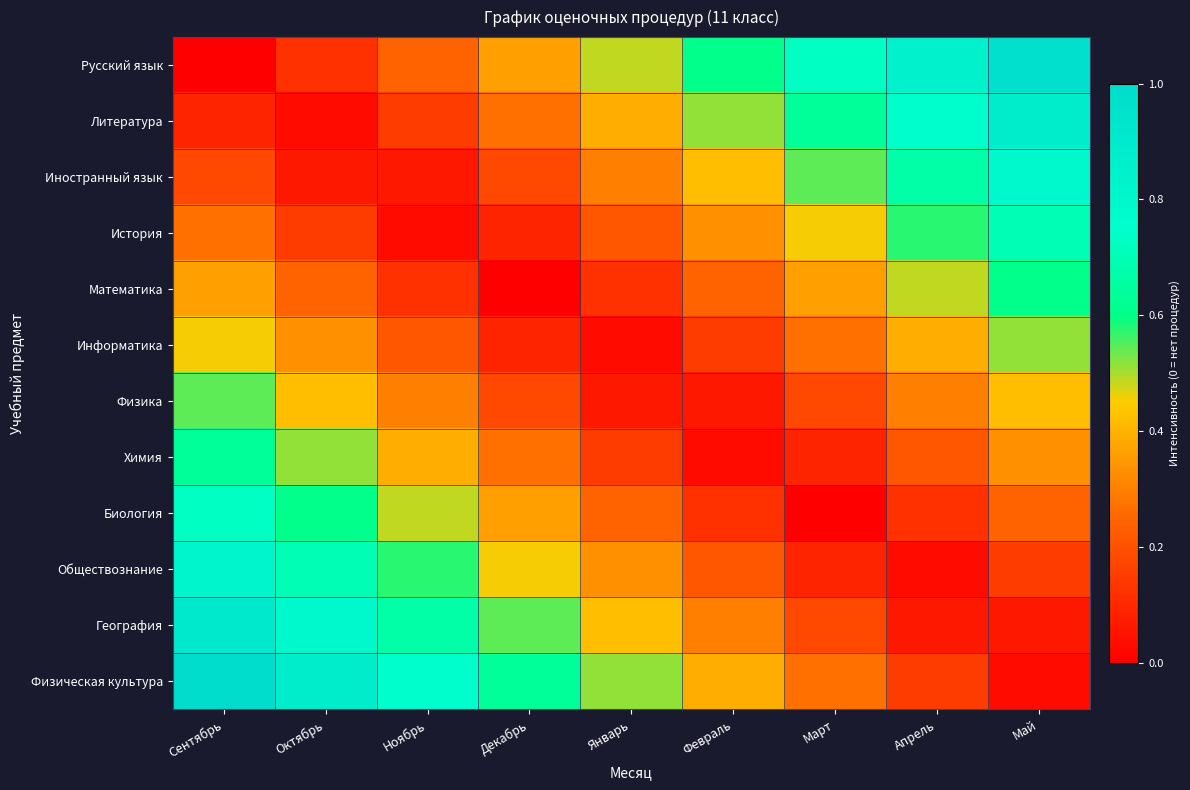

At Октябрь, list the series in order from smallest to largest.

Литература, Иностранный язык, Русский язык, История, Математика, Информатика, Физика, Химия, Биология, Обществознание, География, Физическая культура